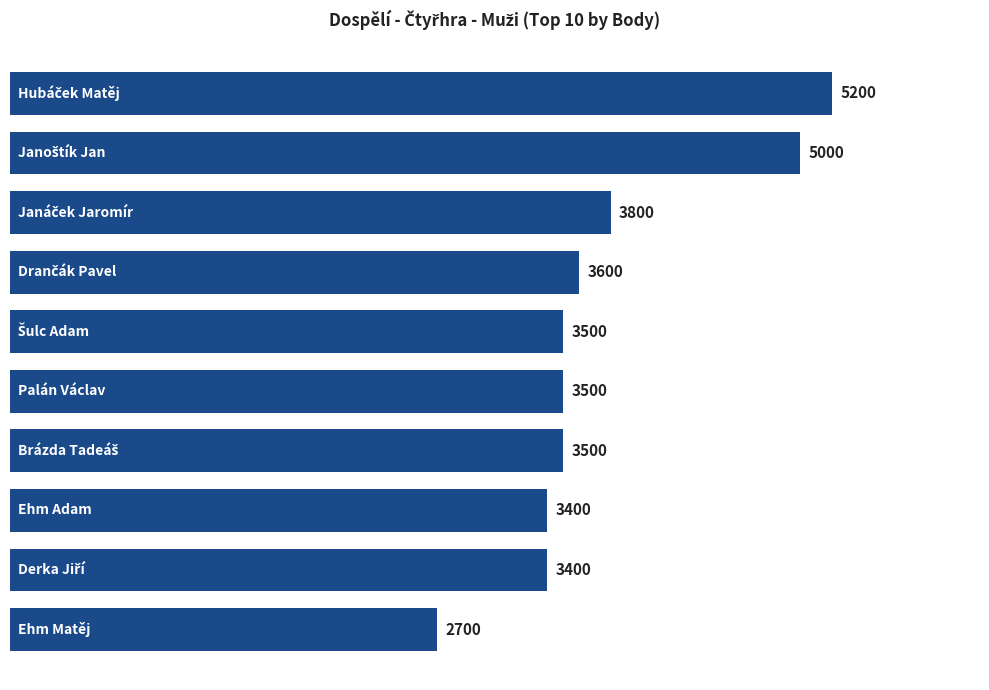

What is the difference between the maximum and second lowest values?

1800